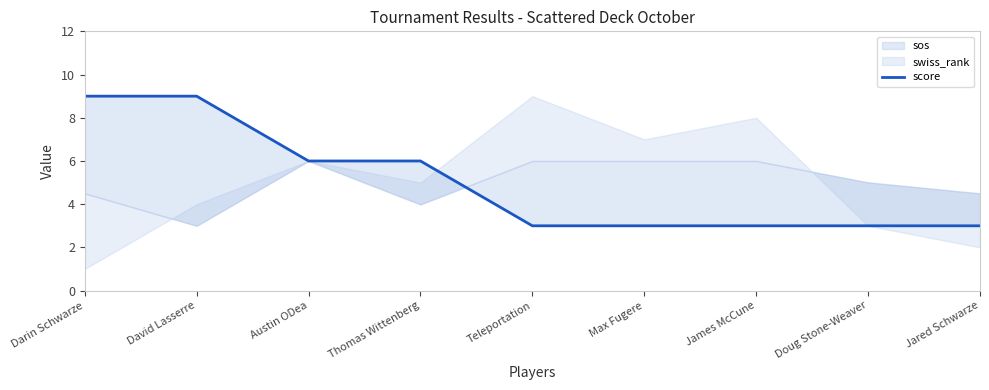

Does the chart have visible grid lines?

No